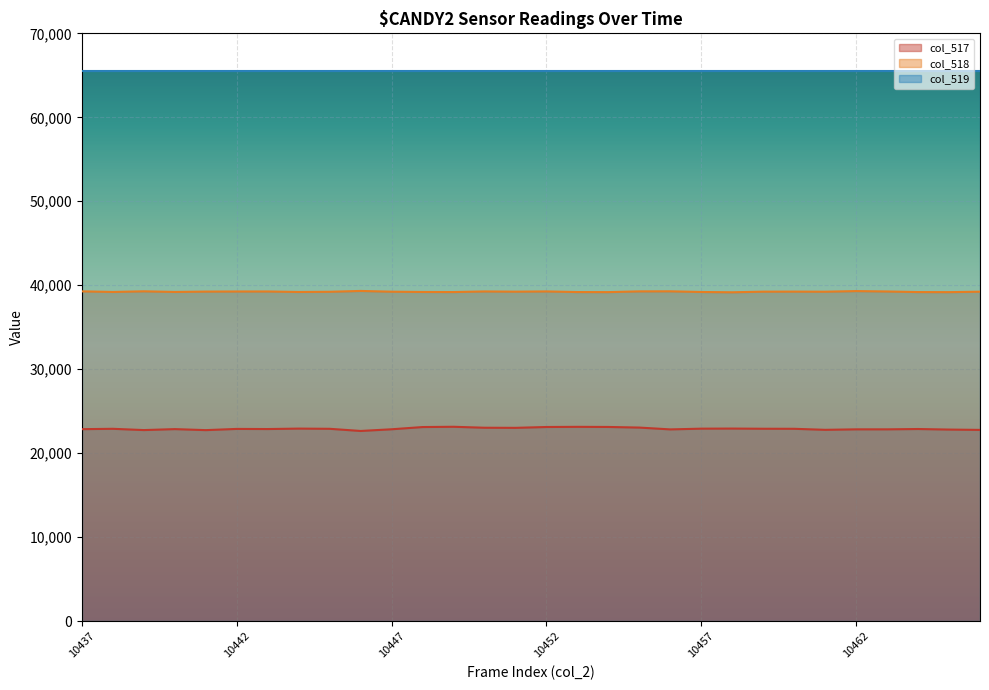

How many interior local valleys does the col_518 series have?

9